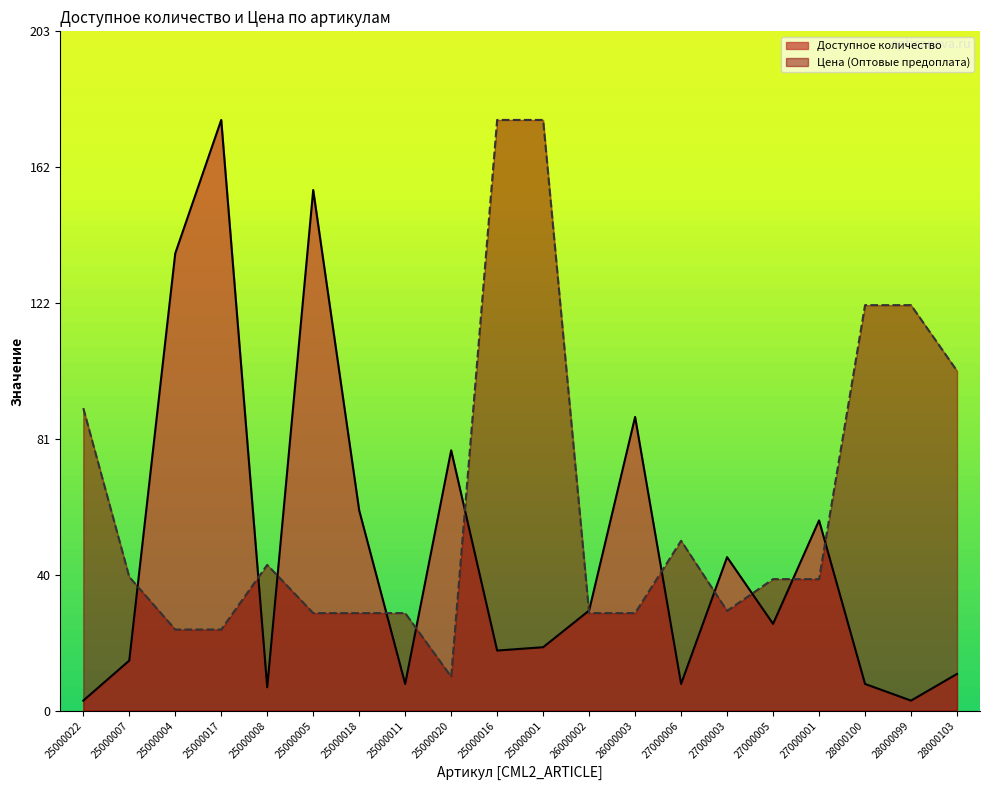

What are all the series names shown in the legend?

Доступное количество, Цена (Оптовые предоплата)